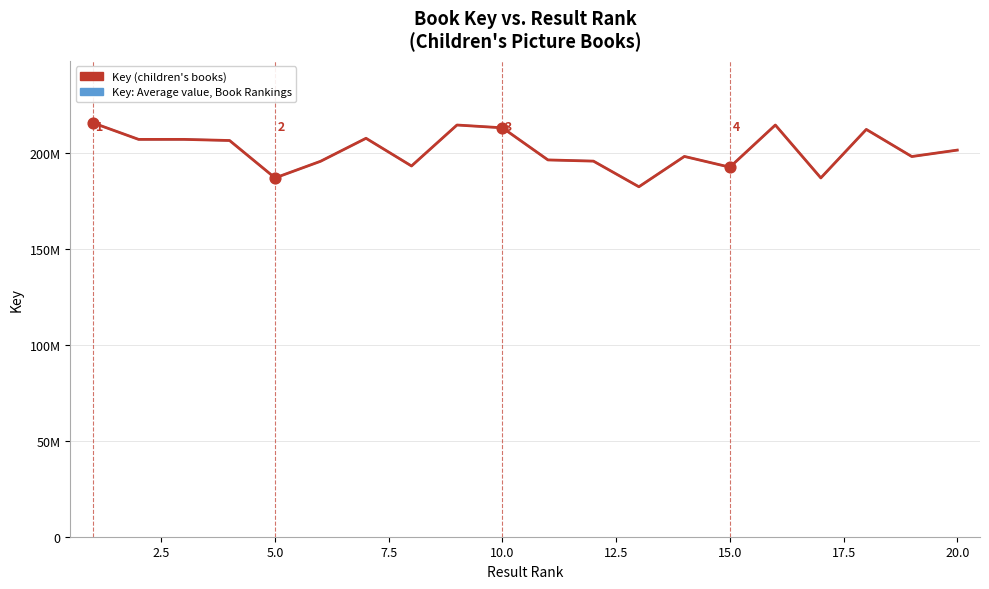

Is this an area chart (filled region under the line)?

No